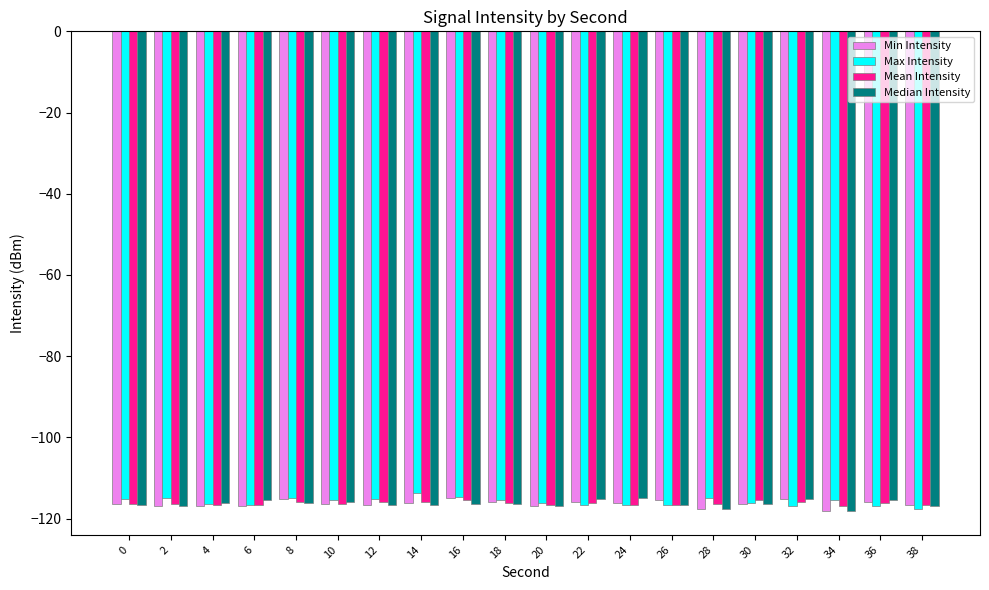

The value of Median Intensity at 32 is -115.2. True or false?

True